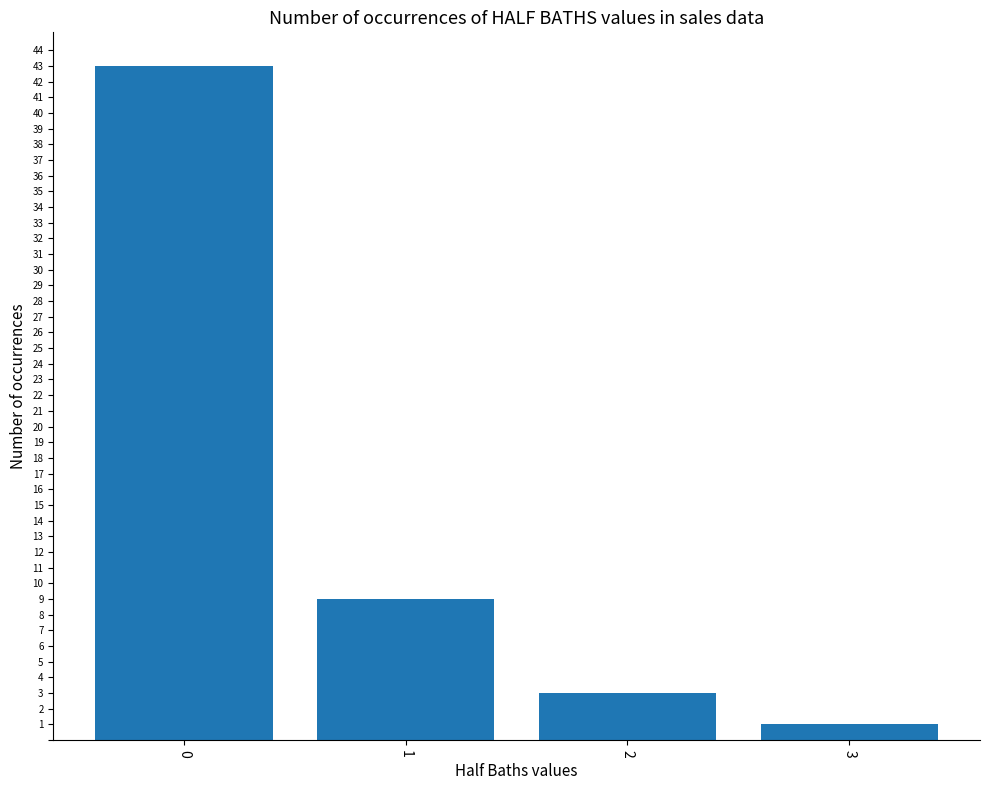

Is it true that the value at 1 is 9?

True